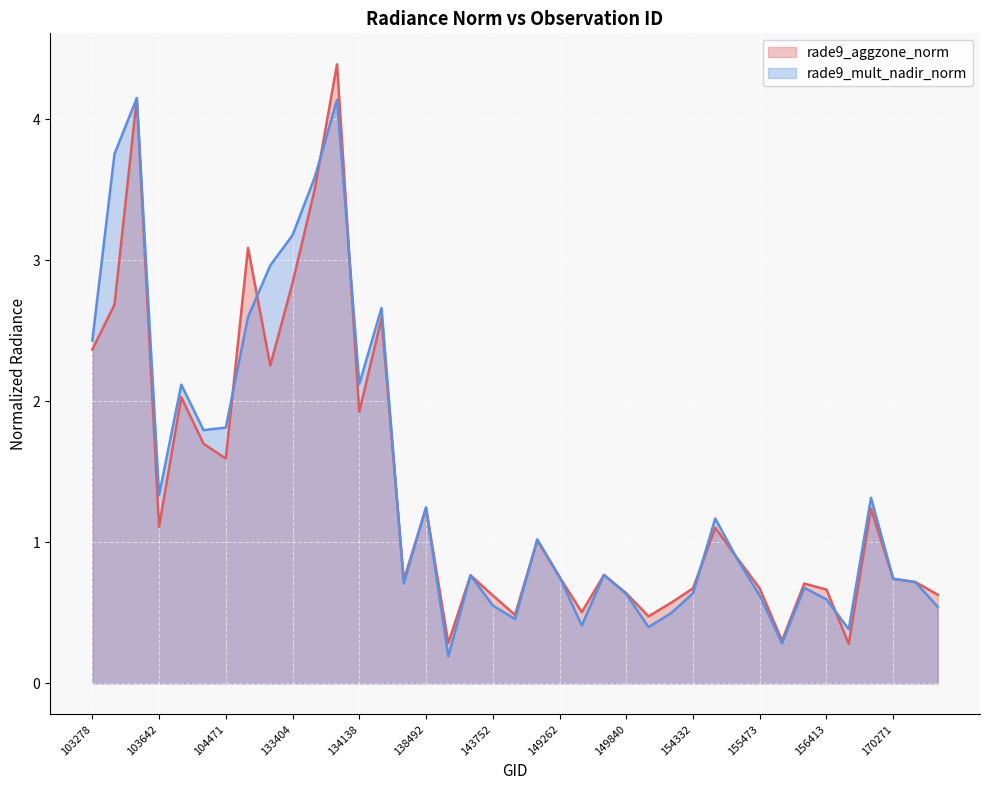

Reading left to right, extract all data points from this chart.

rade9_aggzone_norm: 2.4	2.7	4.1	1.1	2.0	1.7	1.6	3.1	2.3	2.8	3.5	4.4	1.9	2.6	0.7	1.2	0.3	0.8	0.6	0.5	1.0	0.8	0.5	0.8	0.6	0.5	0.6	0.7	1.1	0.9	0.7	0.3	0.7	0.7	0.3	1.2	0.7	0.7	0.6
rade9_mult_nadir_norm: 2.4	3.8	4.1	1.3	2.1	1.8	1.8	2.6	3.0	3.2	3.6	4.1	2.1	2.7	0.7	1.2	0.2	0.8	0.6	0.5	1.0	0.8	0.4	0.8	0.6	0.4	0.5	0.6	1.2	0.9	0.6	0.3	0.7	0.6	0.4	1.3	0.7	0.7	0.5